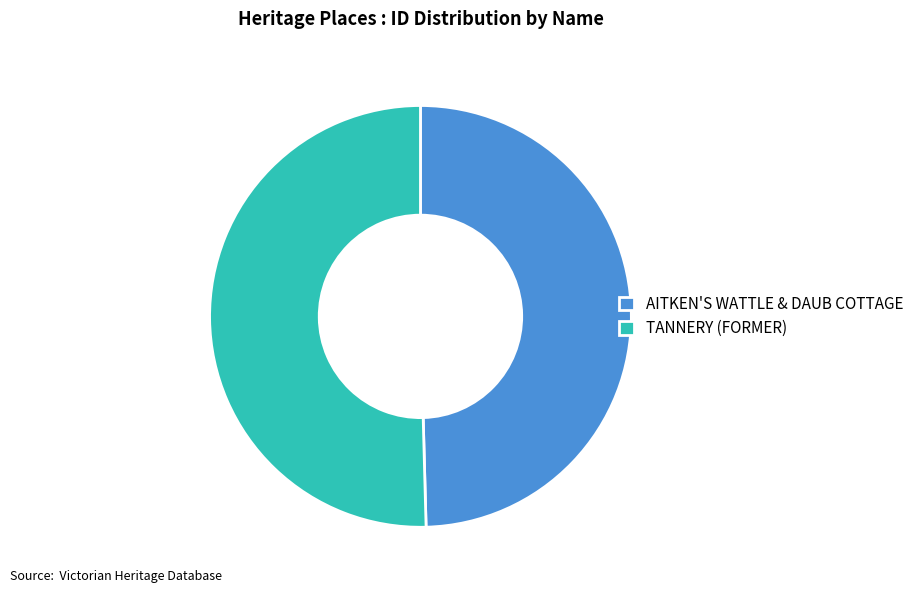

Do TANNERY (FORMER) and AITKEN'S WATTLE & DAUB COTTAGE together represent more than half of the pie?

Yes